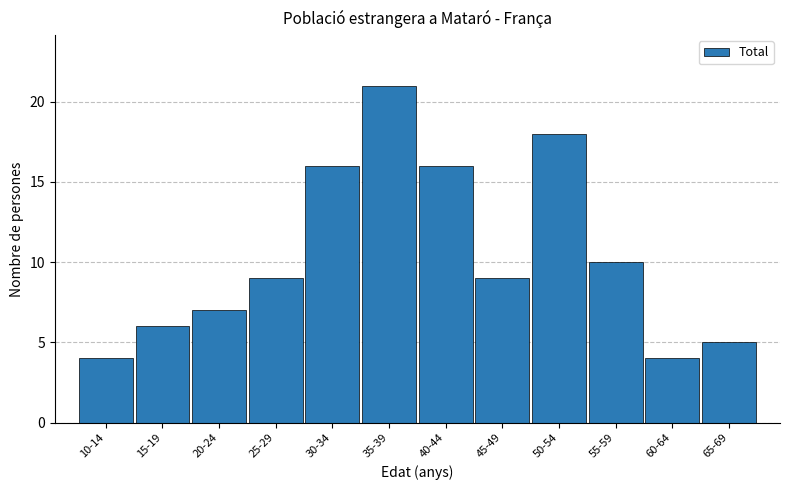

Reading left to right, what are all the values shown in this chart?

10-14=4	15-19=6	20-24=7	25-29=9	30-34=16	35-39=21	40-44=16	45-49=9	50-54=18	55-59=10	60-64=4	65-69=5